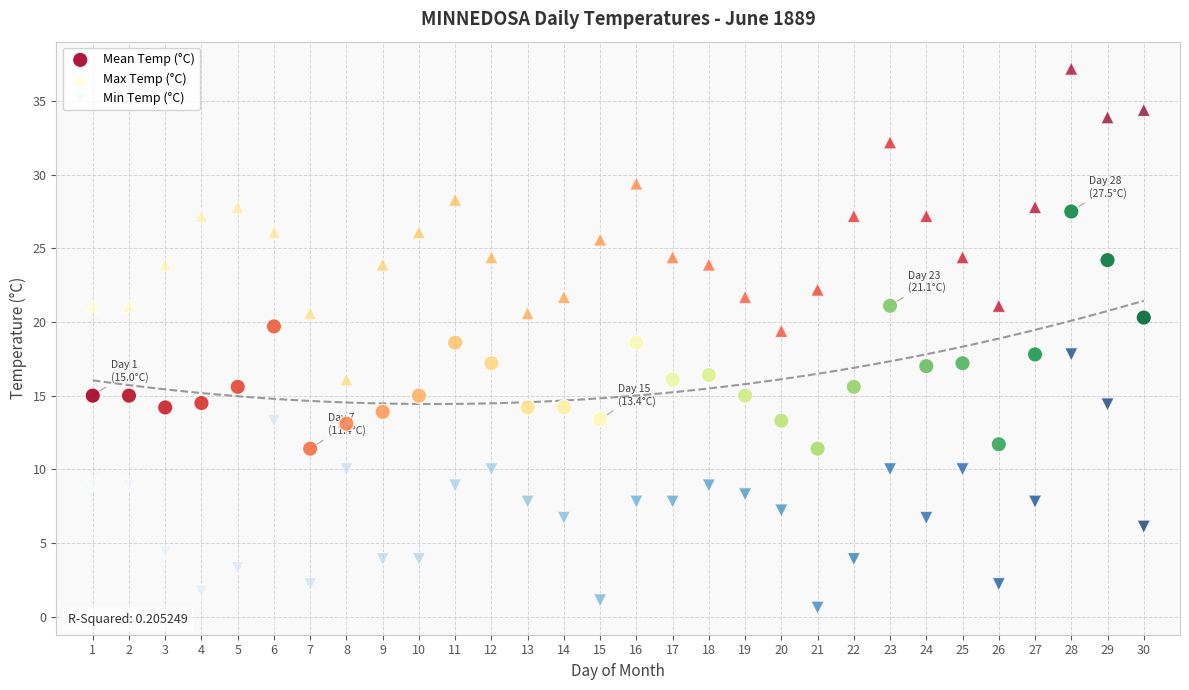

Which series contains the lowest Y value?

Min Temp (°C)